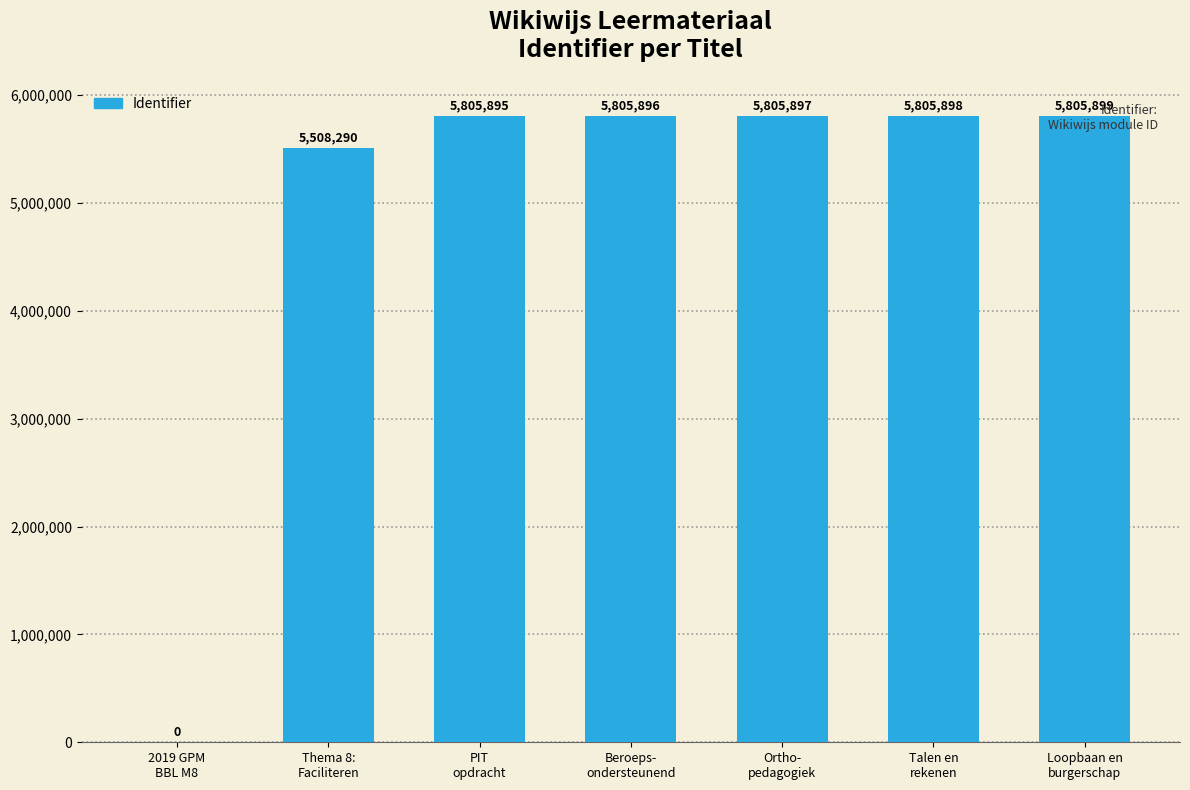

Reading left to right, list all the values displayed in this chart.

0	5508290	5805895	5805896	5805897	5805898	5805899